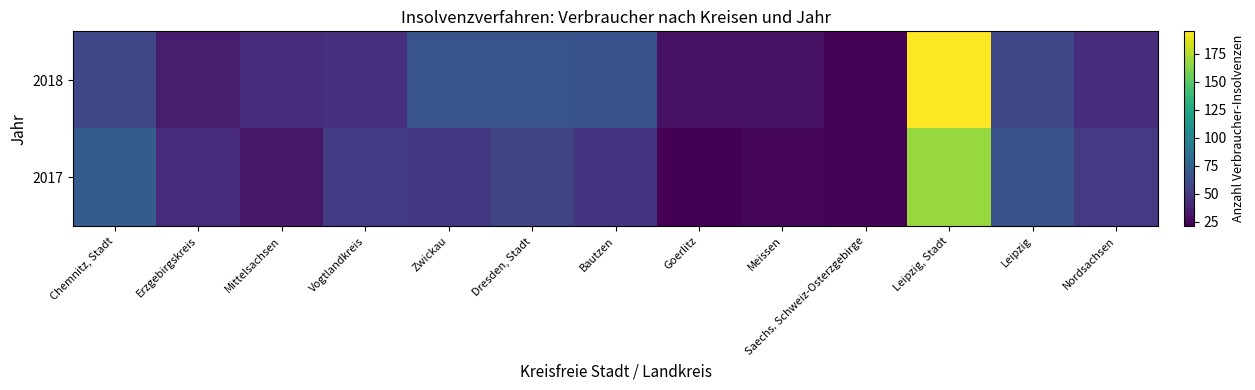

Which series has the largest total across all categories?

2018